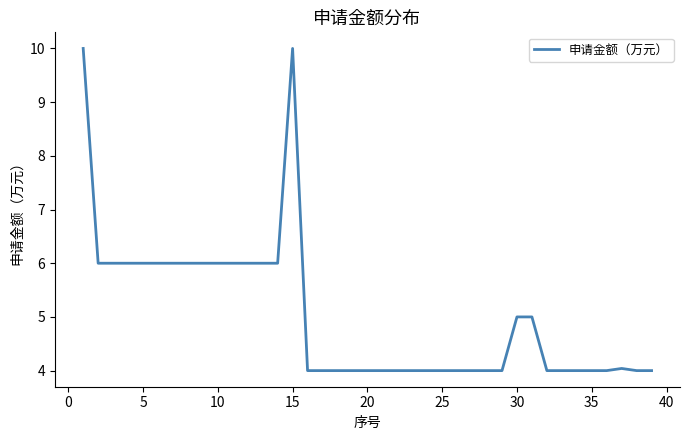

What is the smallest value displayed?

4.0